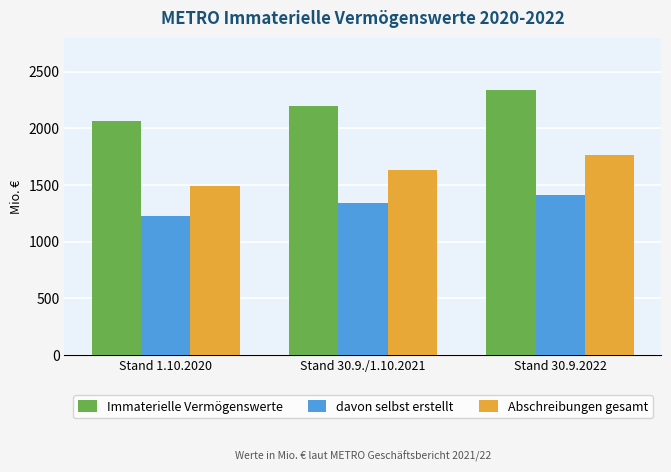

At which category is the sum across all series the highest?

Stand 30.9.2022